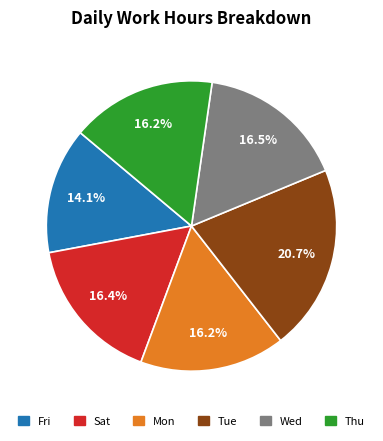

To the nearest percent, what is the combined percentage of Mon and Thu?

32%